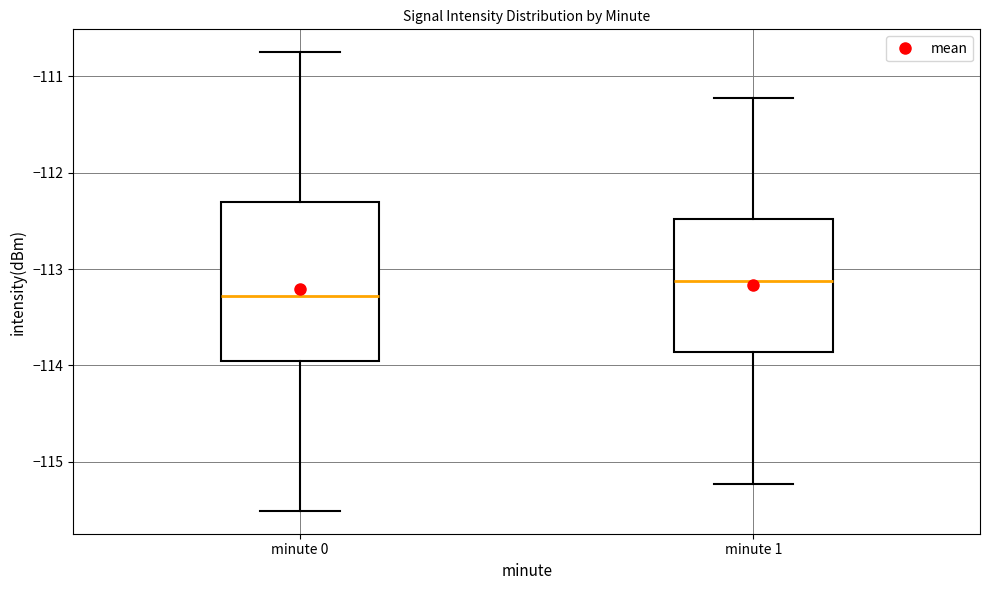

Reading left to right, transcribe this box plot: for each box, give where its median line is, the range the box spans, and where its two whiskers end, as read against the y-axis. The values are not printed on the chart, so give them approximately, as read against the axis.

minute 0: median -113.3, box -114.0 to -112.3, whiskers -115.5 to -110.8
minute 1: median -113.1, box -113.9 to -112.5, whiskers -115.2 to -111.2